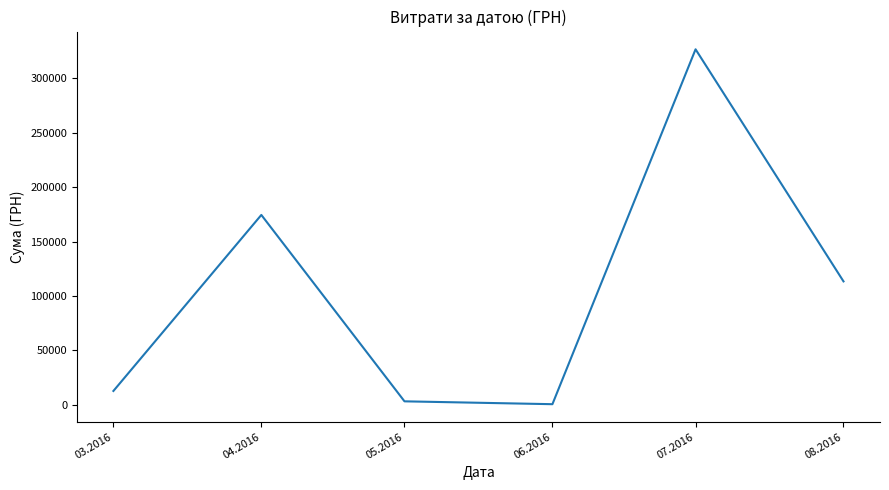

Where is the first local maximum?

04.2016